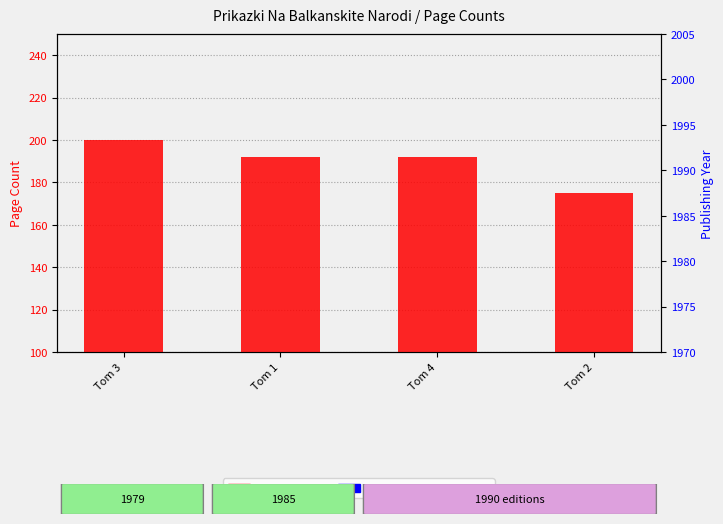

Reading right to left, list all the values displayed in this chart.

pageCount: Tom 2=175.0	Tom 4=192.0	Tom 1=192.0	Tom 3=200.0
publishingYear (scaled): Tom 2=8.6	Tom 4=15.7	Tom 1=0.0	Tom 3=15.7